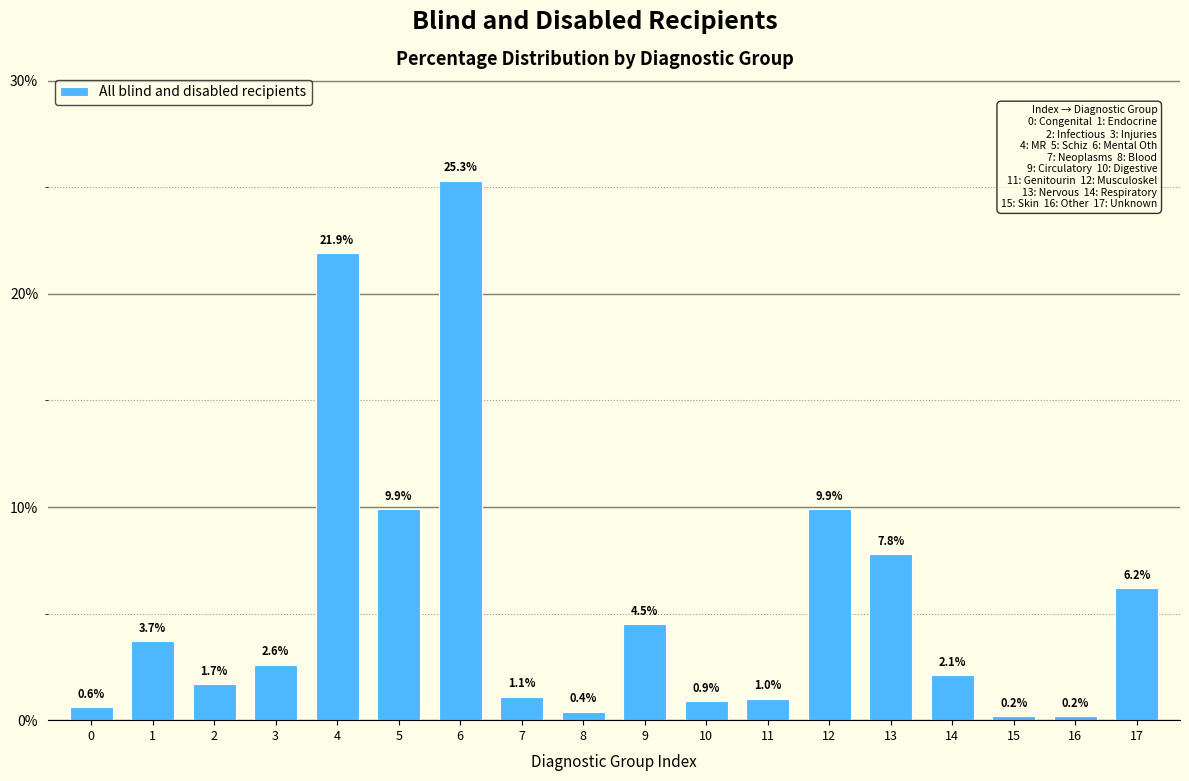

Reading left to right, what are all the values shown in this chart?

0.6	3.7	1.7	2.6	21.9	9.9	25.3	1.1	0.4	4.5	0.9	1.0	9.9	7.8	2.1	0.2	0.2	6.2